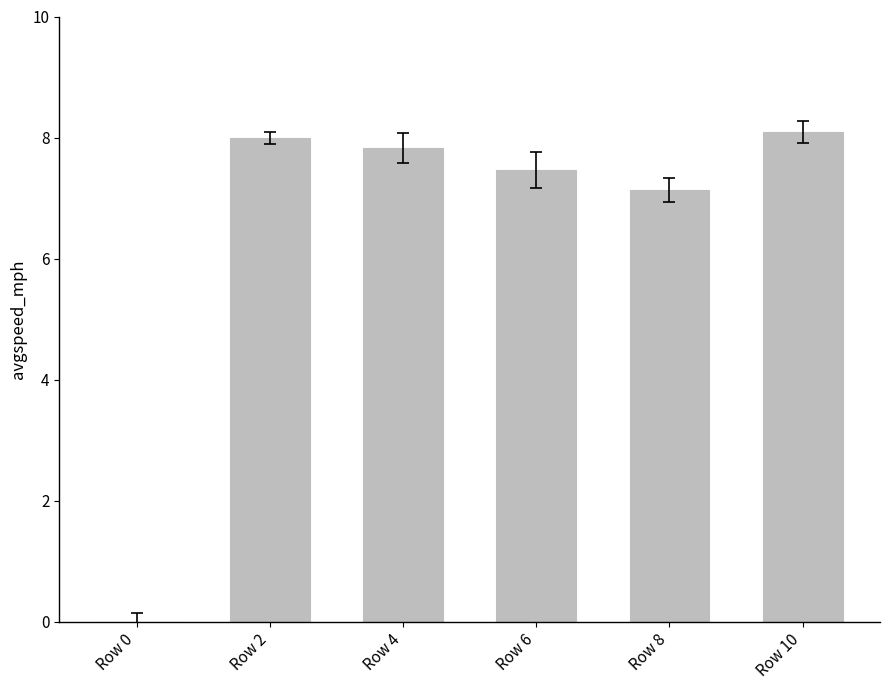

What is the average value?

6.4